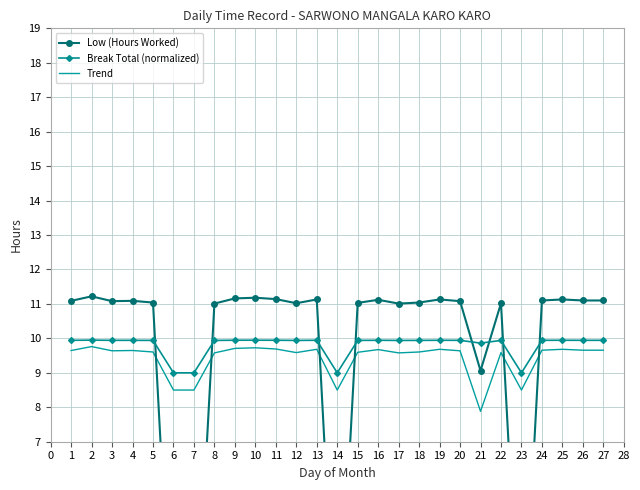

What is the difference between the maximum and second lowest values in the Trend series?

1.3